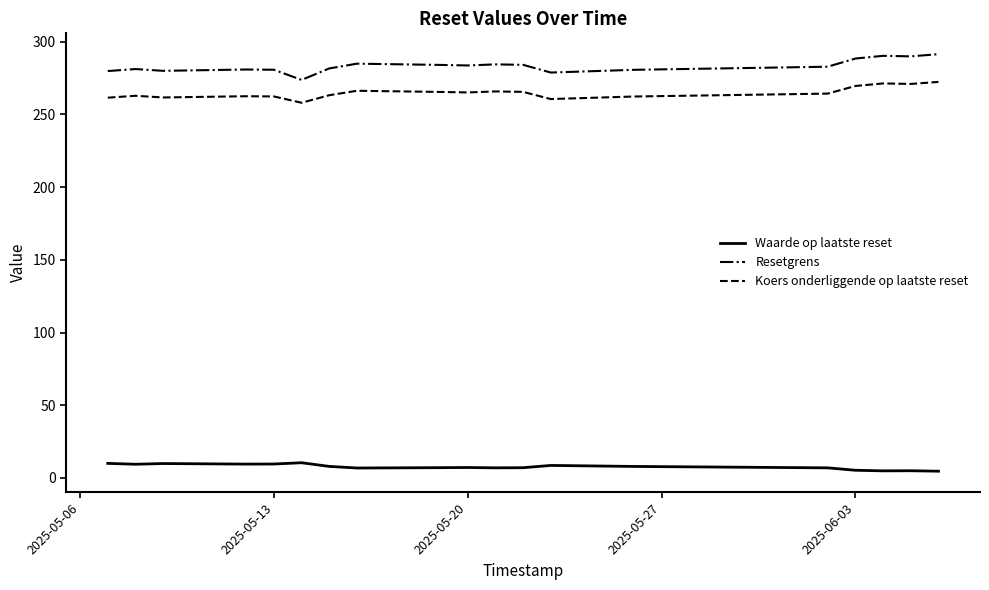

What is the maximum value for Koers onderliggende op laatste reset?

272.4